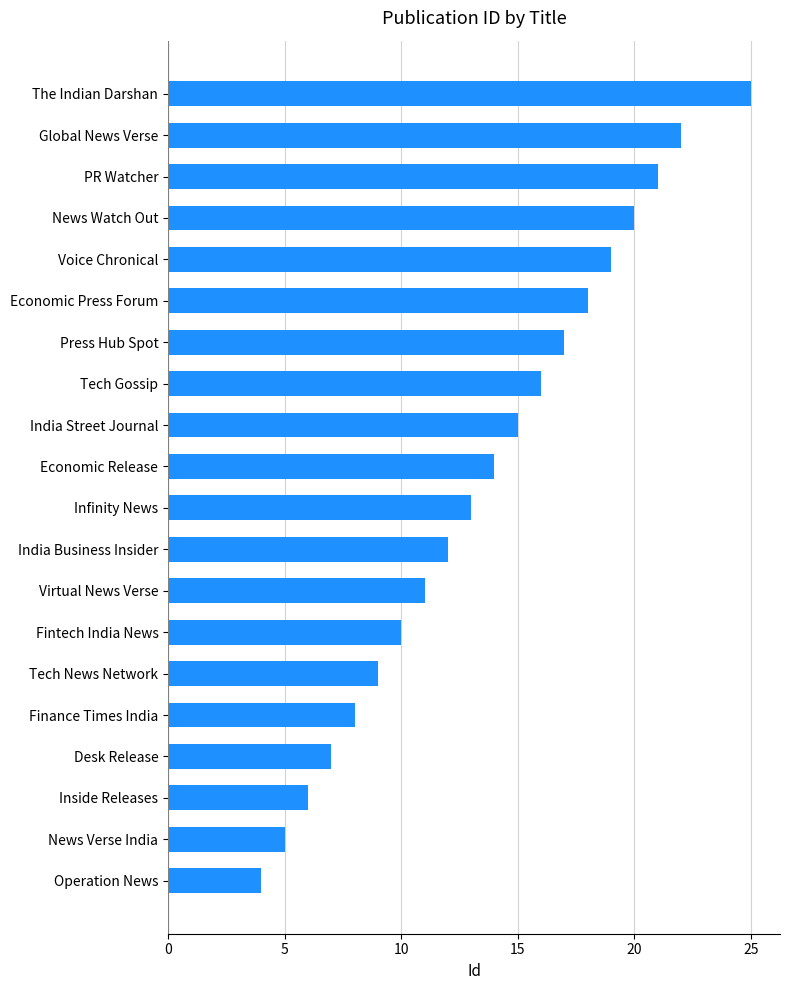

Reading bottom to top, extract all data points from this chart.

Operation News=4	News Verse India=5	Inside Releases=6	Desk Release=7	Finance Times India=8	Tech News Network=9	Fintech India News=10	Virtual News Verse=11	India Business Insider=12	Infinity News=13	Economic Release=14	India Street Journal=15	Tech Gossip=16	Press Hub Spot=17	Economic Press Forum=18	Voice Chronical=19	News Watch Out=20	PR Watcher=21	Global News Verse=22	The Indian Darshan=25